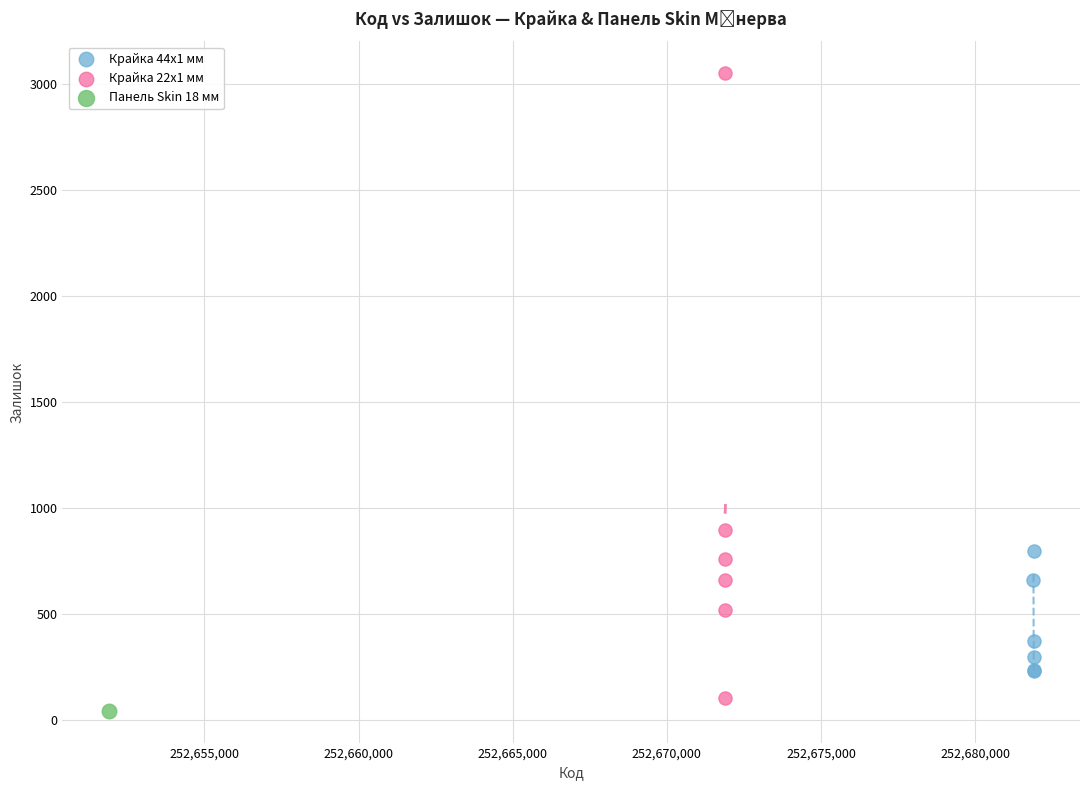

Which series reaches the maximum Y coordinate?

Крайка 22x1 мм